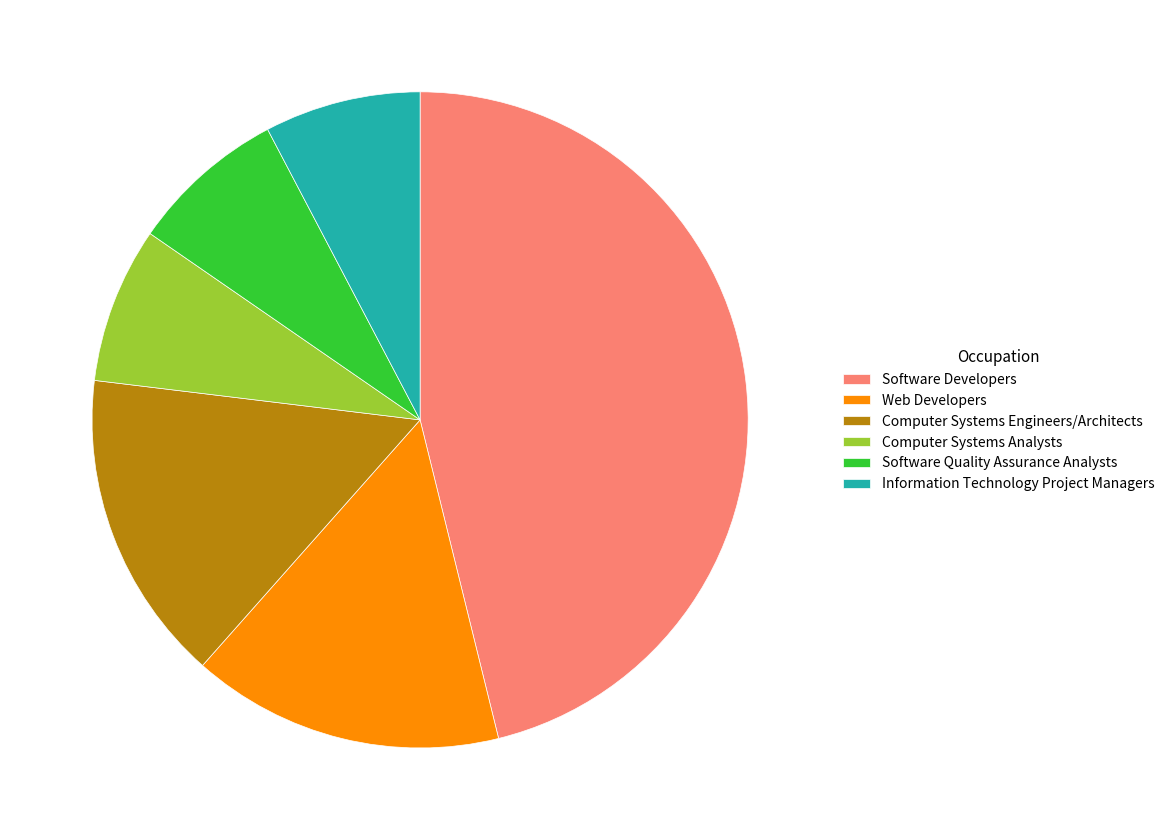

The Information Technology Project Managers slice represents 8% of the pie. True or false?

True